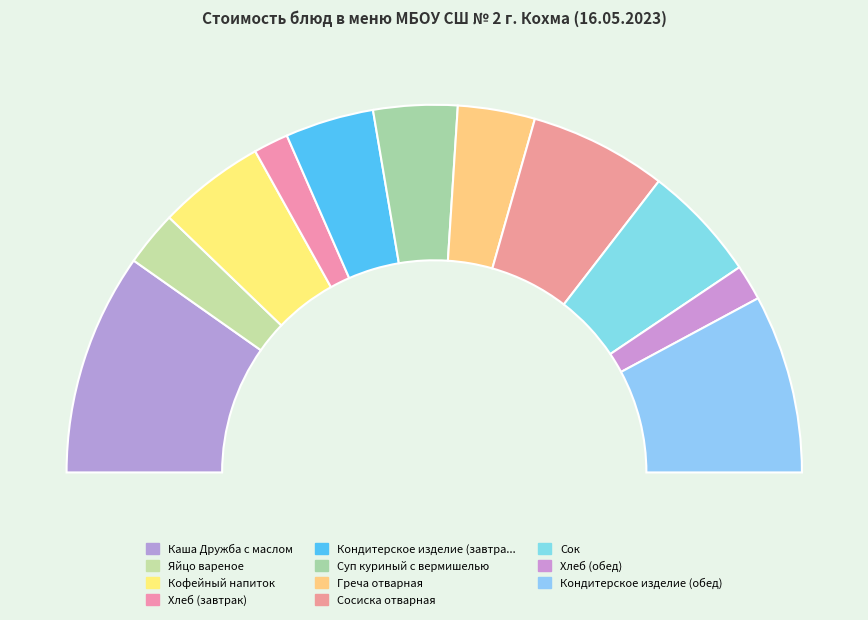

Which slice is the smallest?

Хлеб (завтрак)